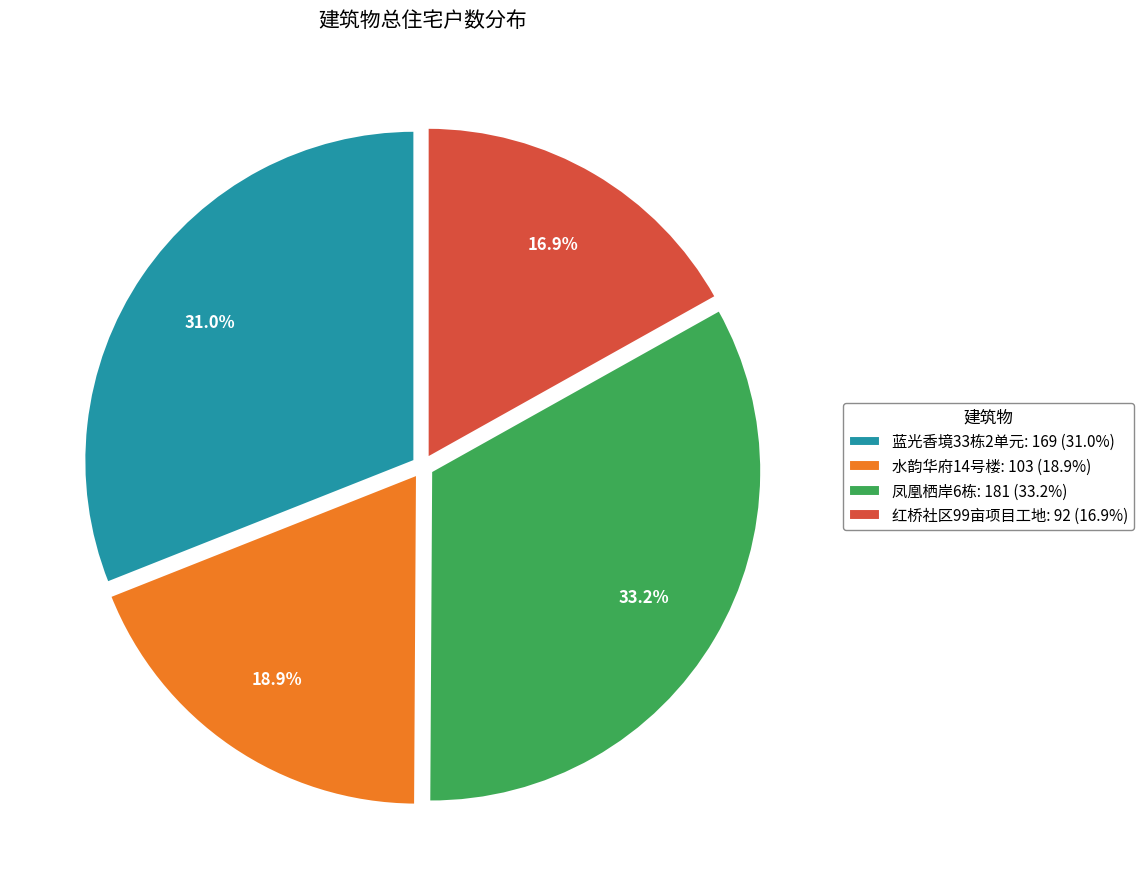

Rank the categories by value from lowest to highest.

红桥社区99亩项目工地, 水韵华府14号楼, 蓝光香境33栋2单元, 凤凰栖岸6栋